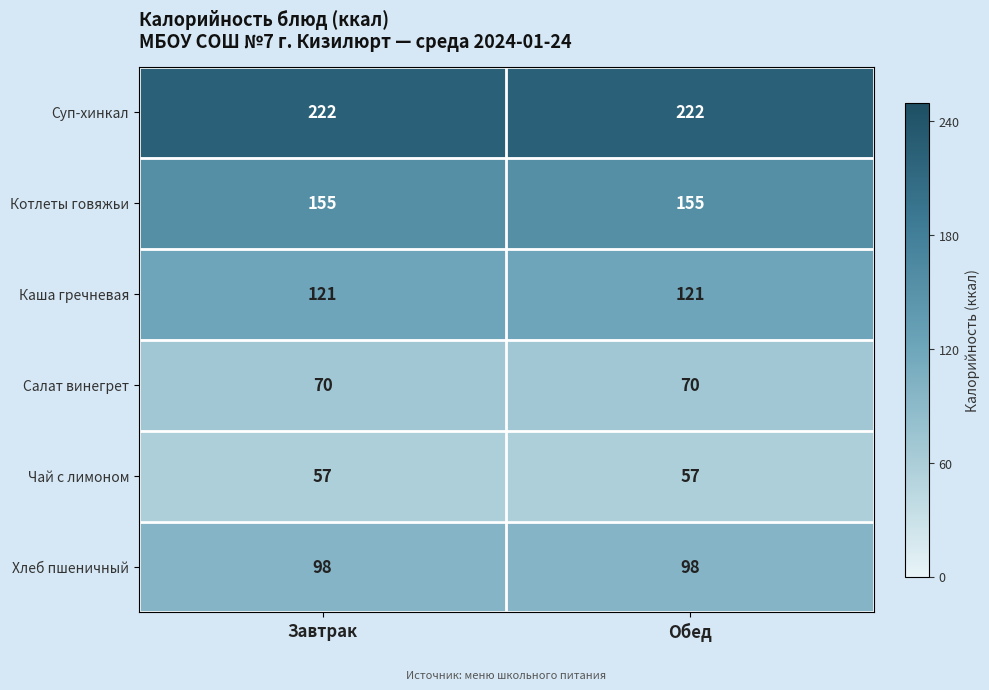

Which series has the largest total across all categories?

Суп-хинкал